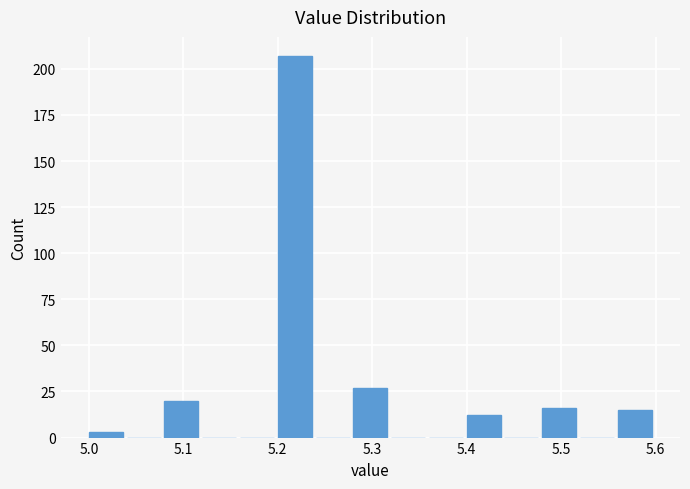

Which range on the x-axis has the tallest bar?

5.20 to 5.24